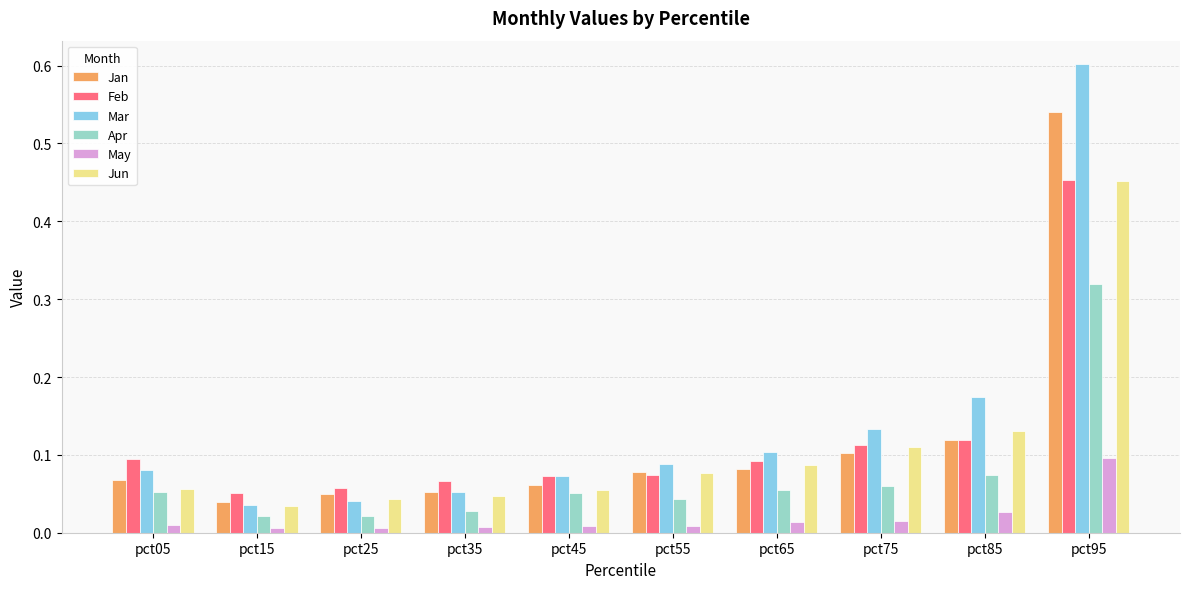

Is it true that Mar equals 0.1 at pct05?

True